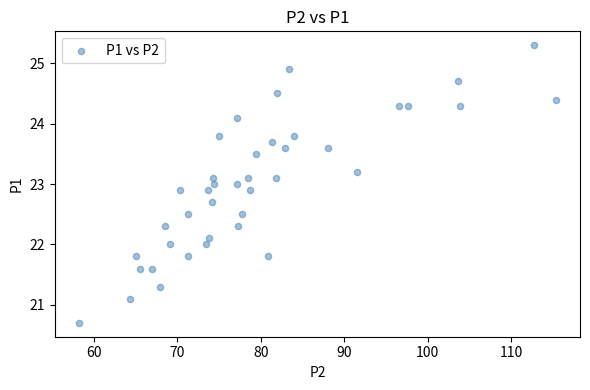

What is the range of X values (max minus min)?

57.2